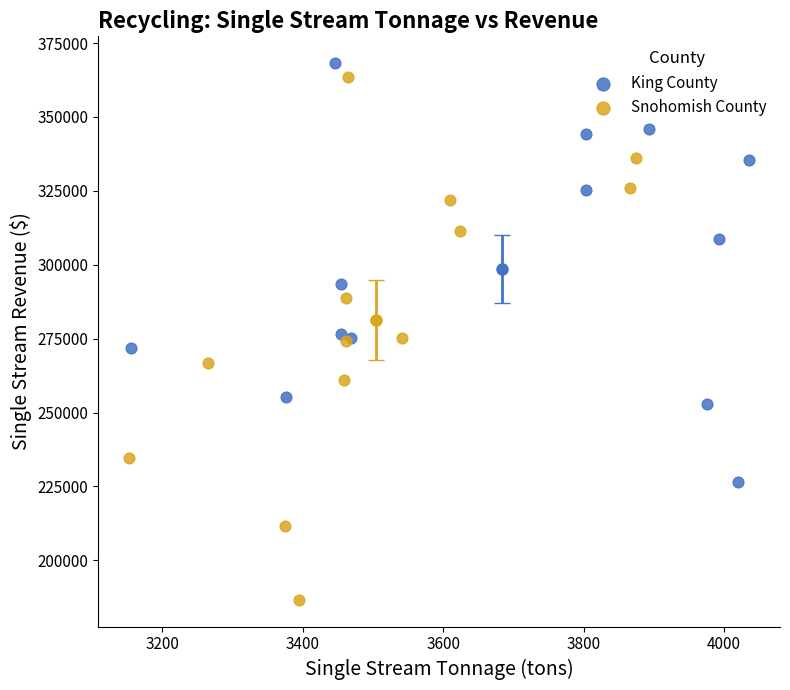

What are all the series names shown in the legend?

King County, Snohomish County